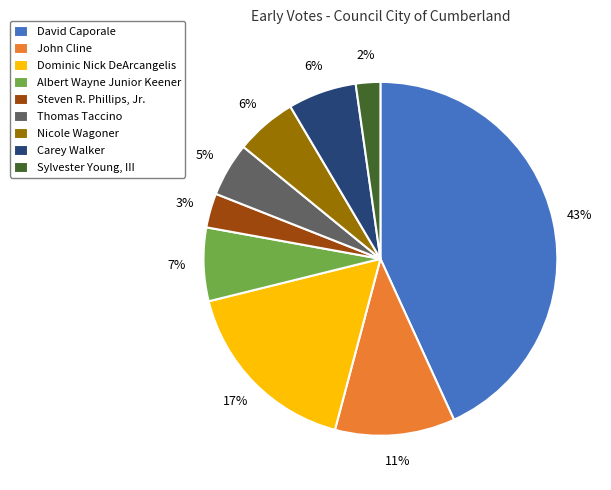

Does Steven R. Phillips, Jr. represent more than half of the total?

No